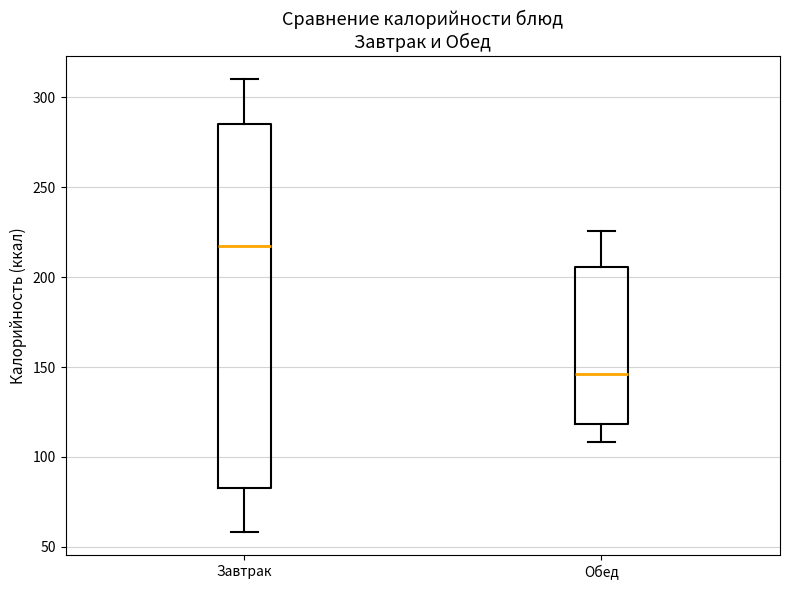

Reading left to right, transcribe this box plot: for each box, give where its median line is, the range the box spans, and where its two whiskers end, as read against the y-axis. The values are not printed on the chart, so give them approximately, as read against the axis.

Завтрак: median 215, box 85 to 285, whiskers 60 to 310
Обед: median 145, box 120 to 205, whiskers 110 to 225